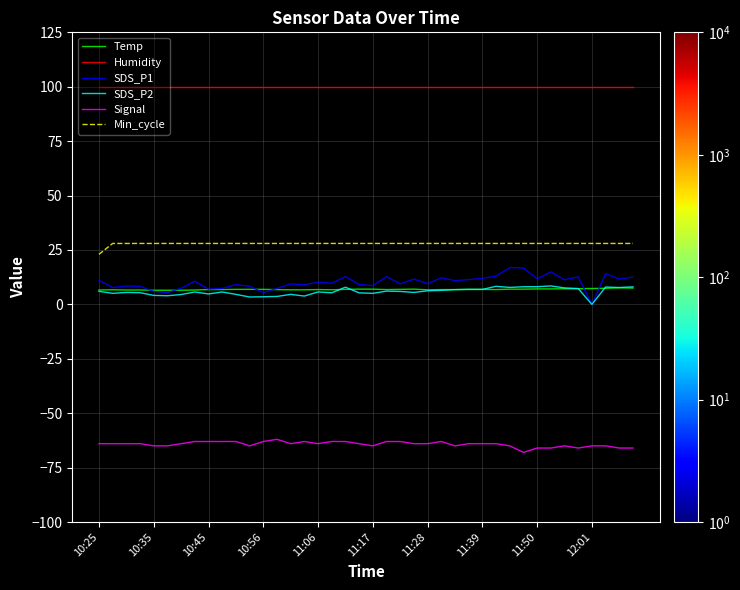

True or false: Signal and SDS_P2 intersect in this chart.

False